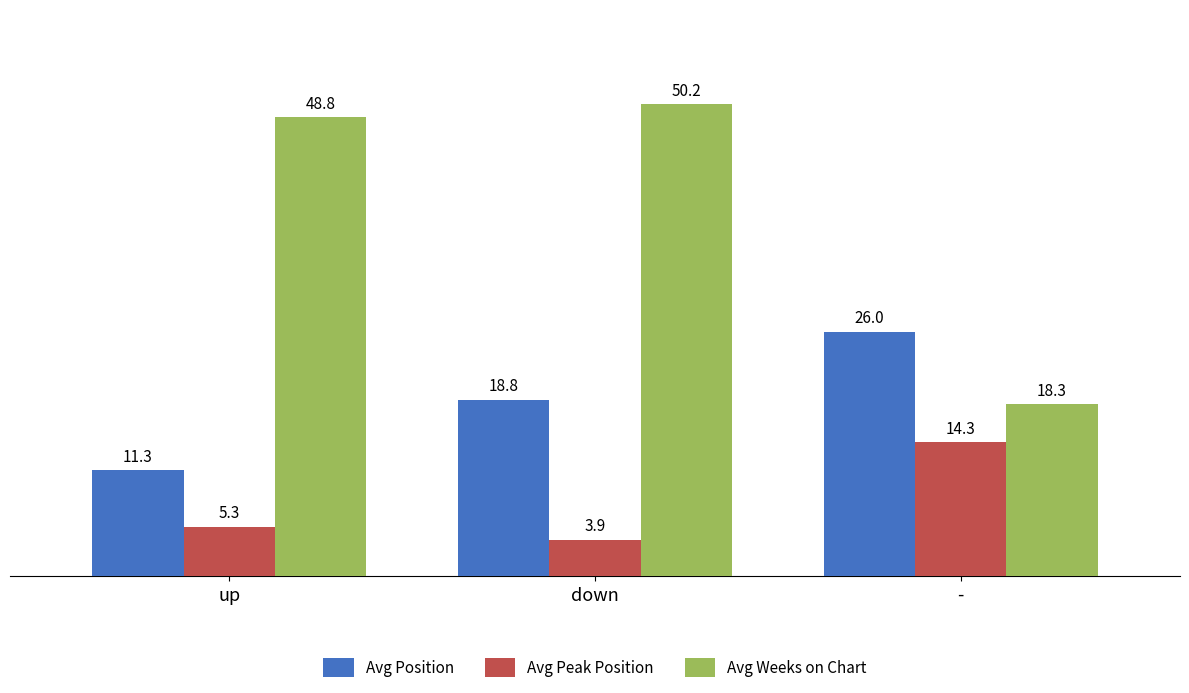

At how many categories does at least one series exceed 45?

2